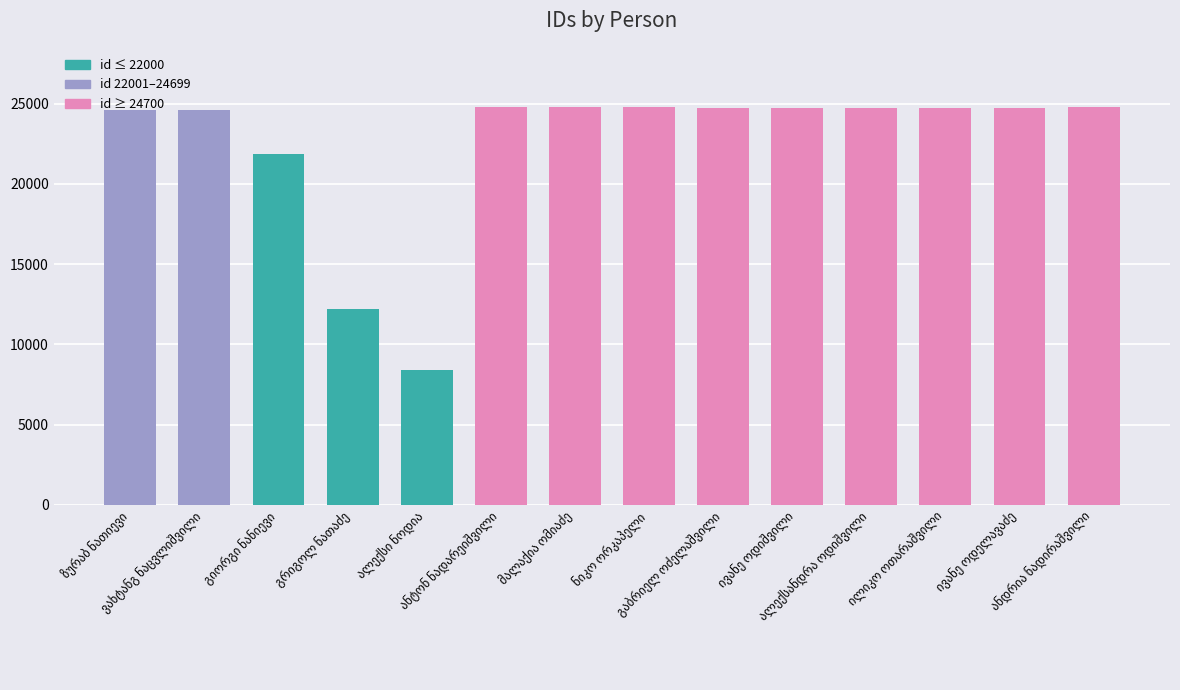

What is the greatest value displayed?

24762